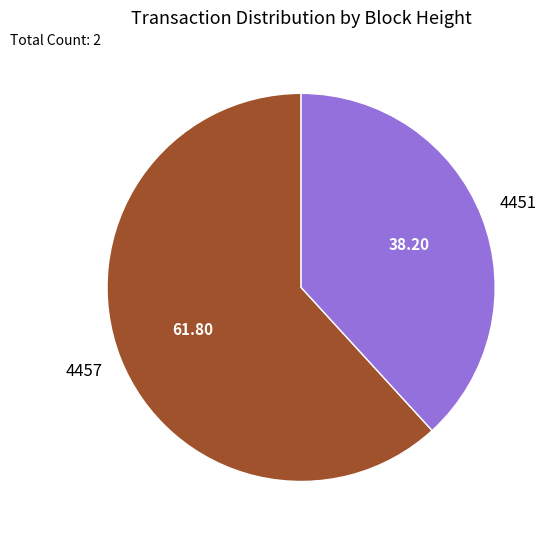

What is the majority slice?

4457